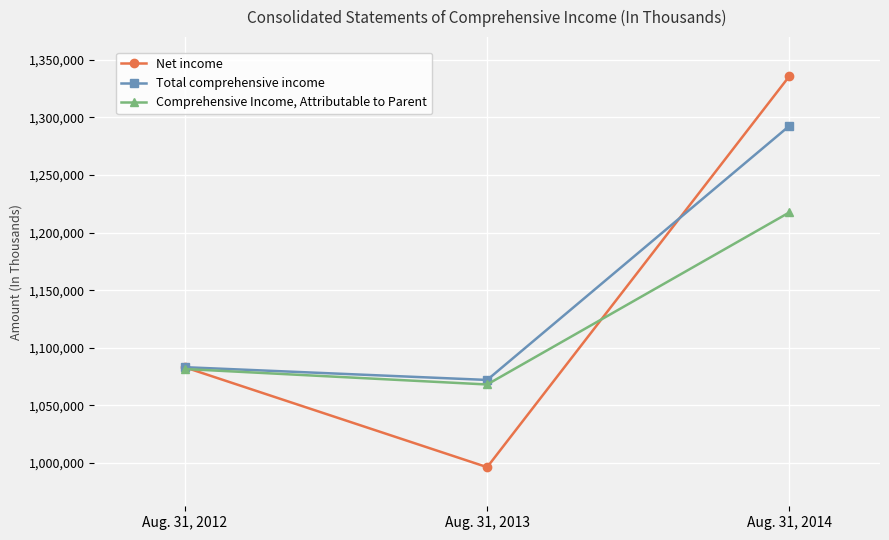

Reading right to left, what are all the values shown in this chart?

Net income: 1335719	996328	1083007
Total comprehensive income: 1292589	1072048	1083117
Comprehensive Income, Attributable to Parent: 1217498	1068106	1081545